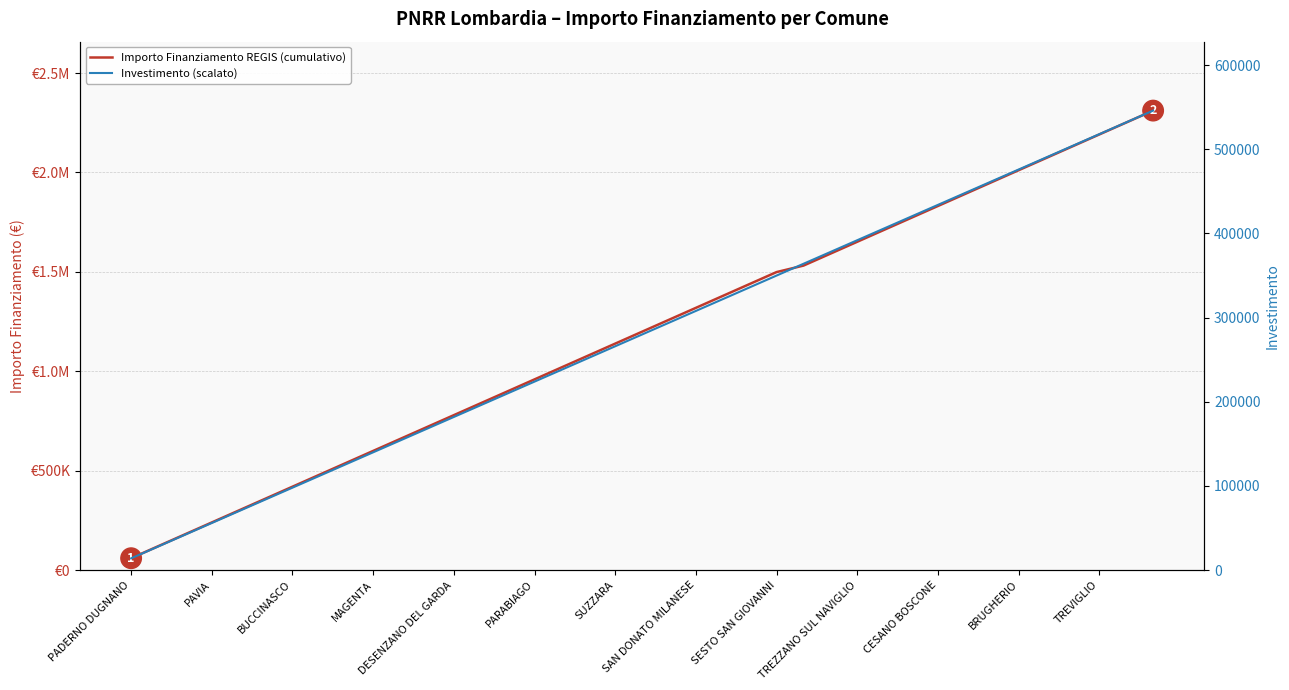

True or false: Investimento (scalato) and Importo Finanziamento REGIS (cumulativo) cross at least once.

False